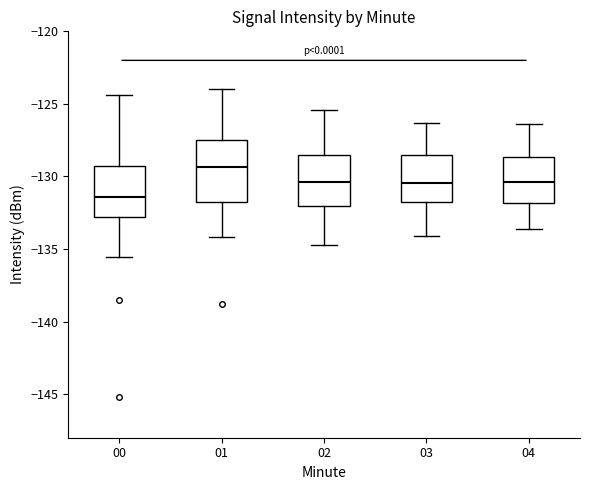

Where does the upper whisker of the box at x = 01 end on the y-axis? The values are not printed on the chart, so give them approximately, as read against the axis.

-124.0